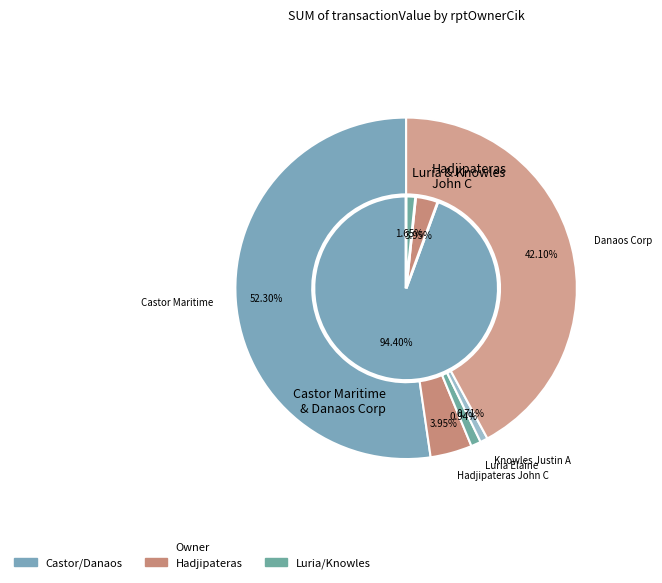

To the nearest percent, what percentage of the pie is 1369241?

42%